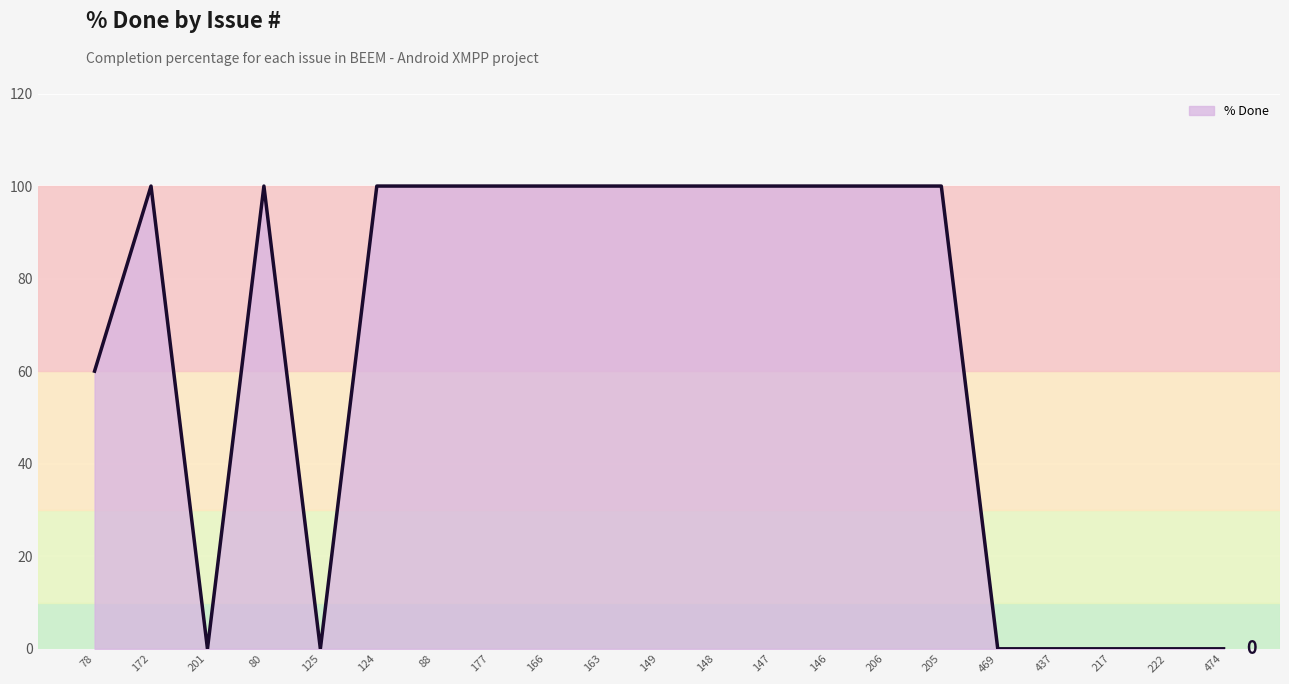

How many values are above zero?

14